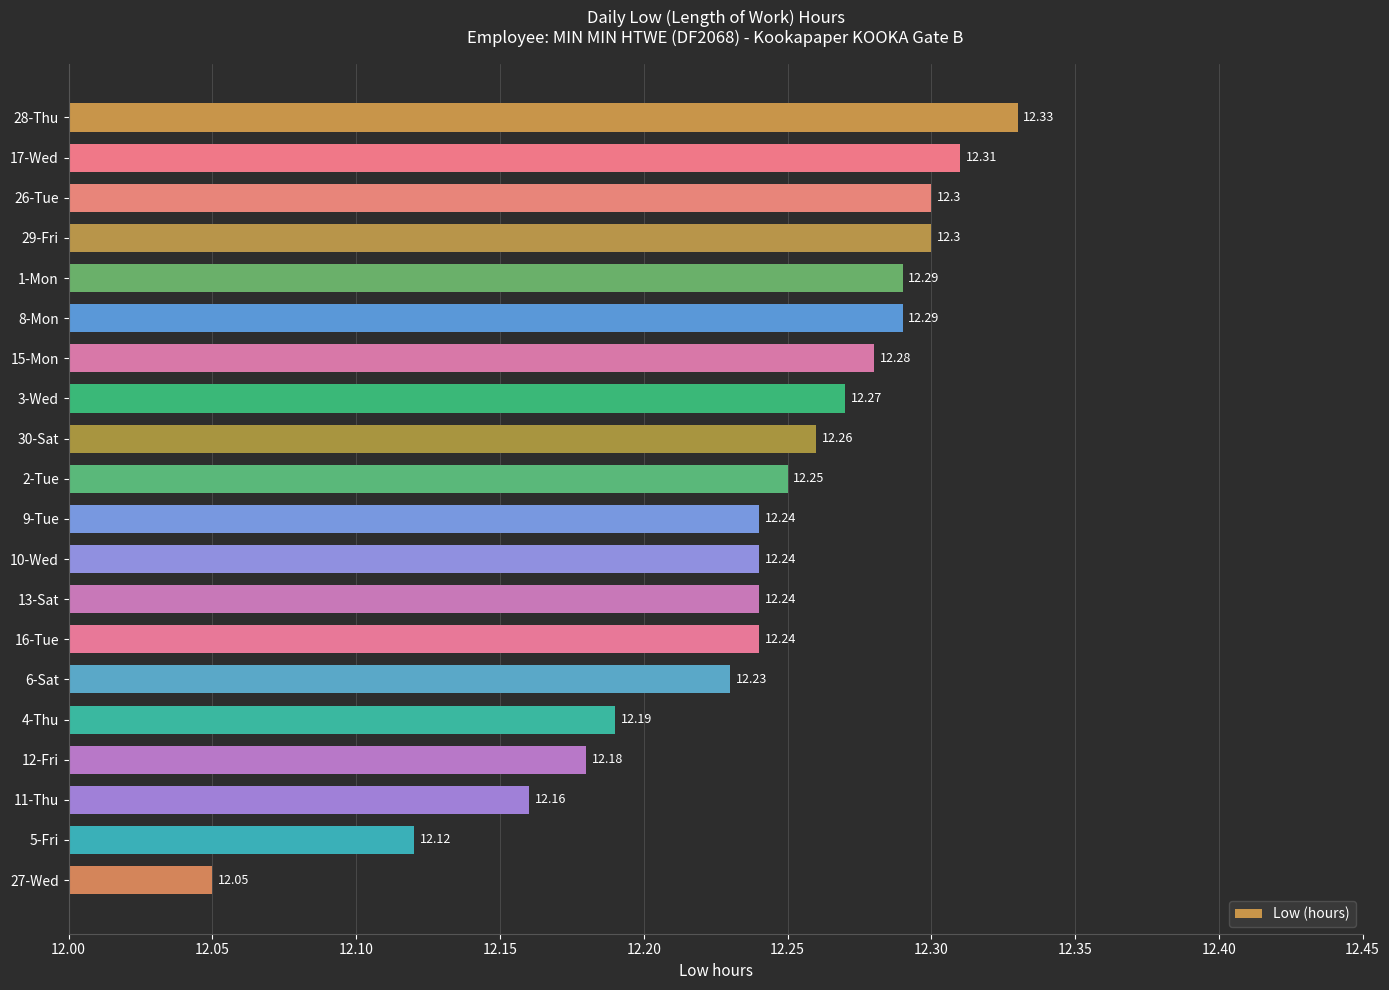

How many bars are there in total?

20